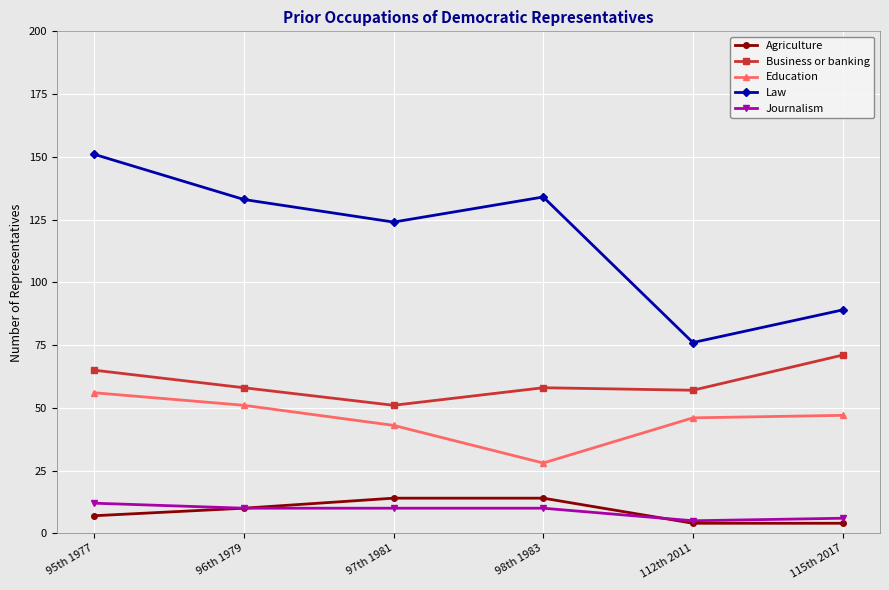

Does the chart have visible grid lines?

Yes